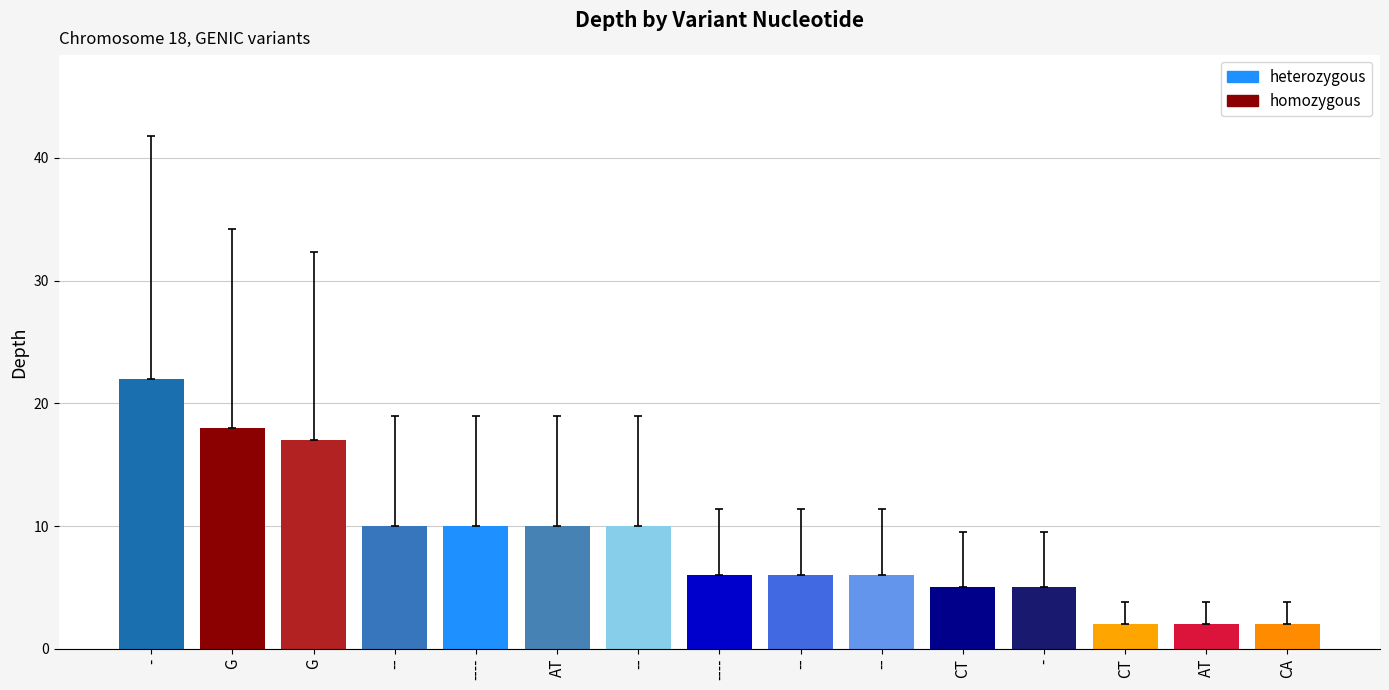

How many bars are there in total?

15